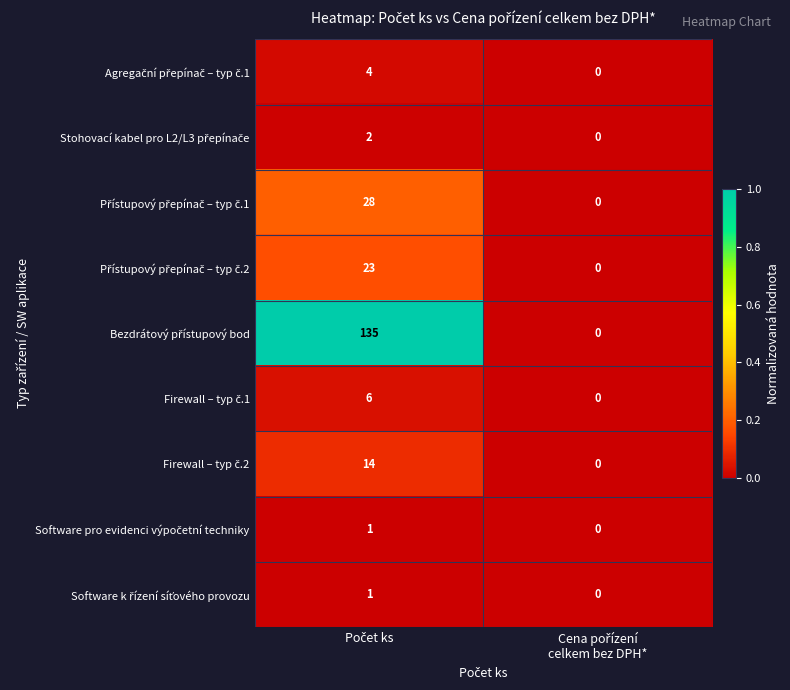

At how many categories does at least one series exceed 0?

1